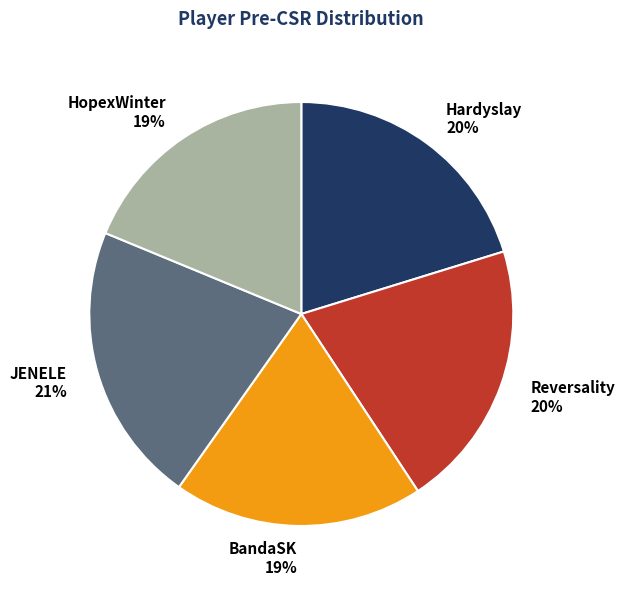

To the nearest percent, what is the average slice percentage?

20%